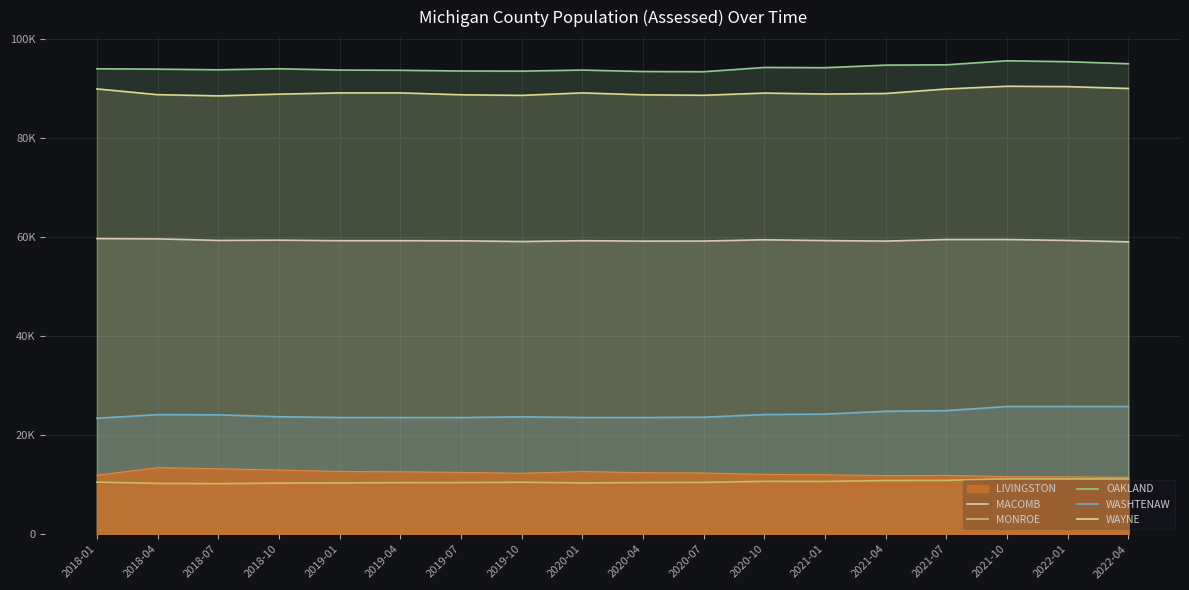

What is the difference between the MONROE values at 2021-07 and 2020-01?

529